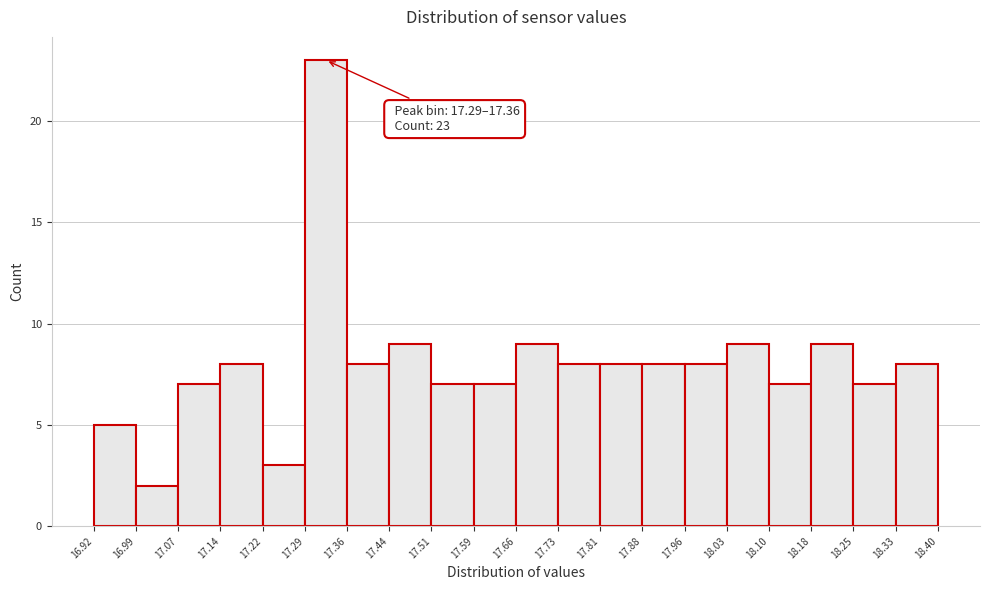

Which range on the x-axis has the tallest bar?

17.29 to 17.36